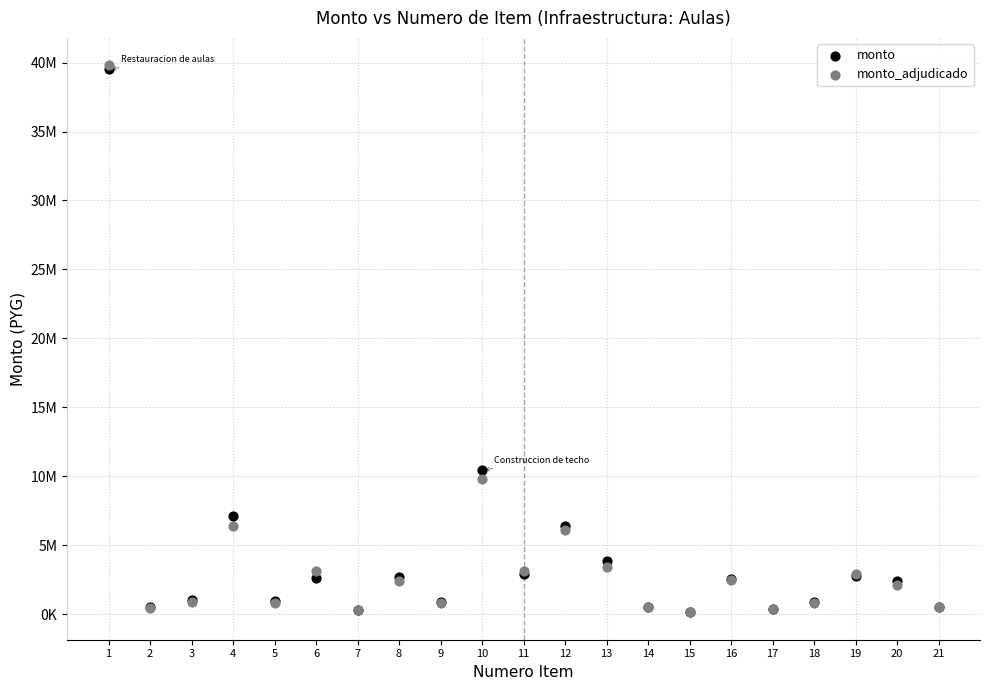

What are all the series names shown in the legend?

monto, monto_adjudicado